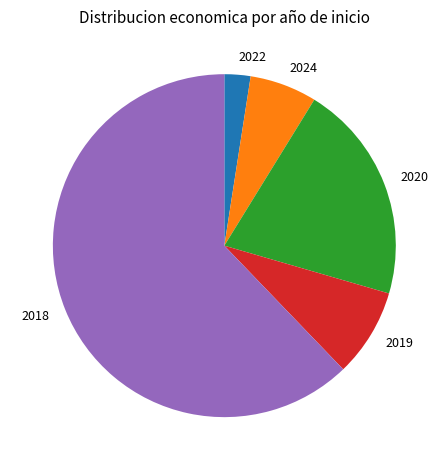

Approximately how many times larger is the value at 2020 compared to 2024?

3.3